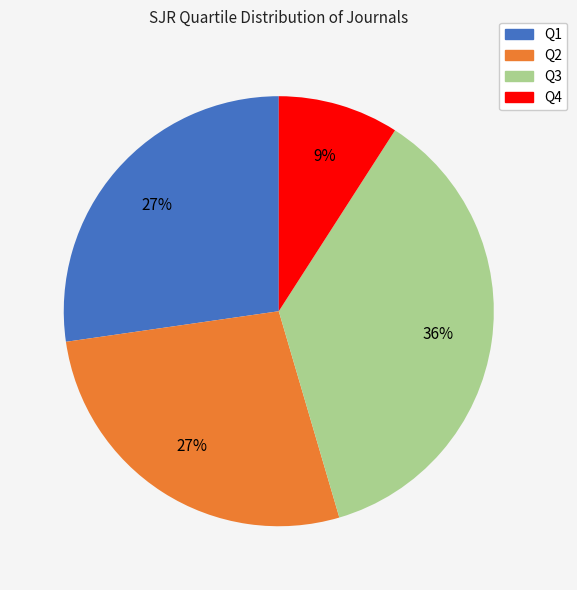

How many slices are in this pie chart?

4